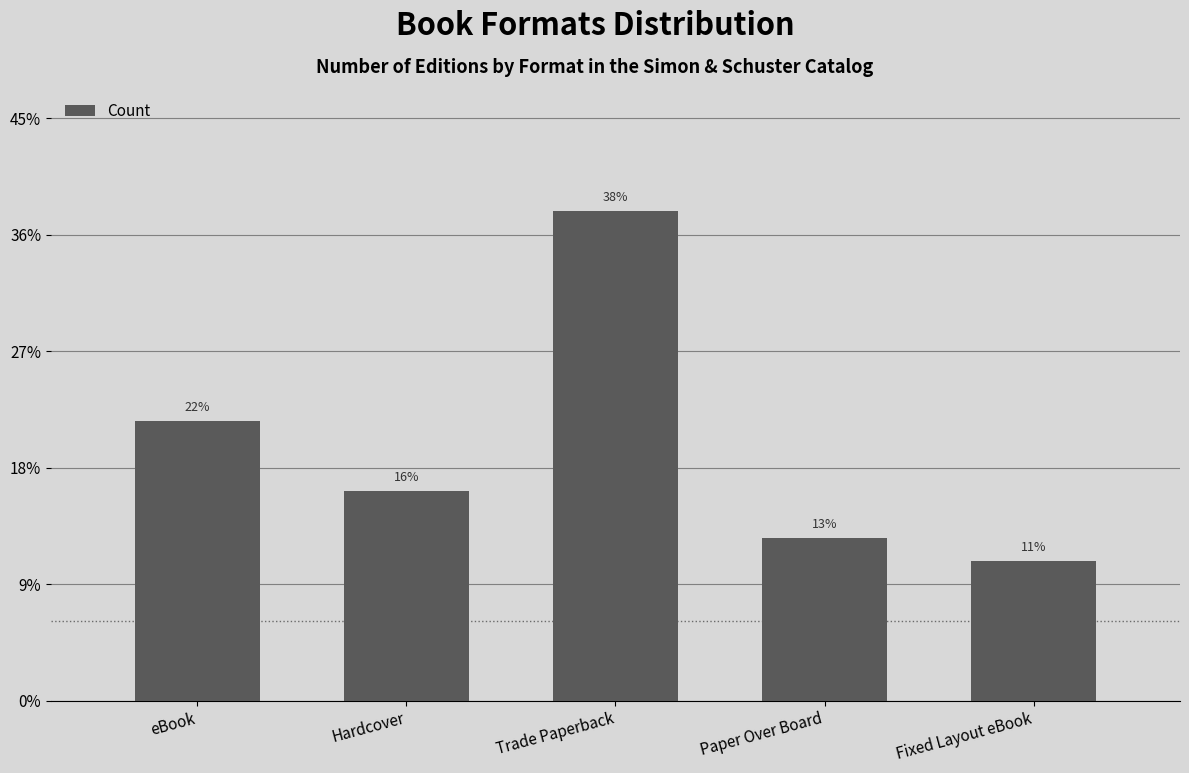

At which category does the chart reach its minimum across all series?

Fixed Layout eBook